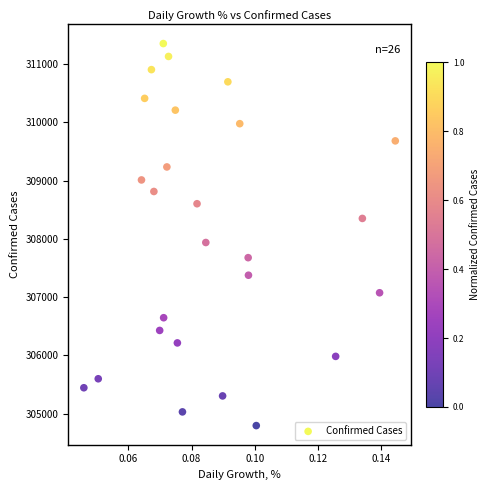

What Y value in the scatter plot is closest to 308073?

307937